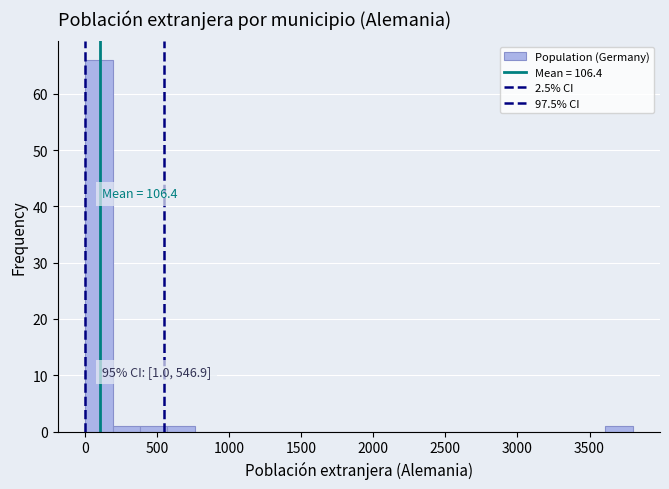

Read against the x-axis, roughly where is the centre of the tallest bar?

100